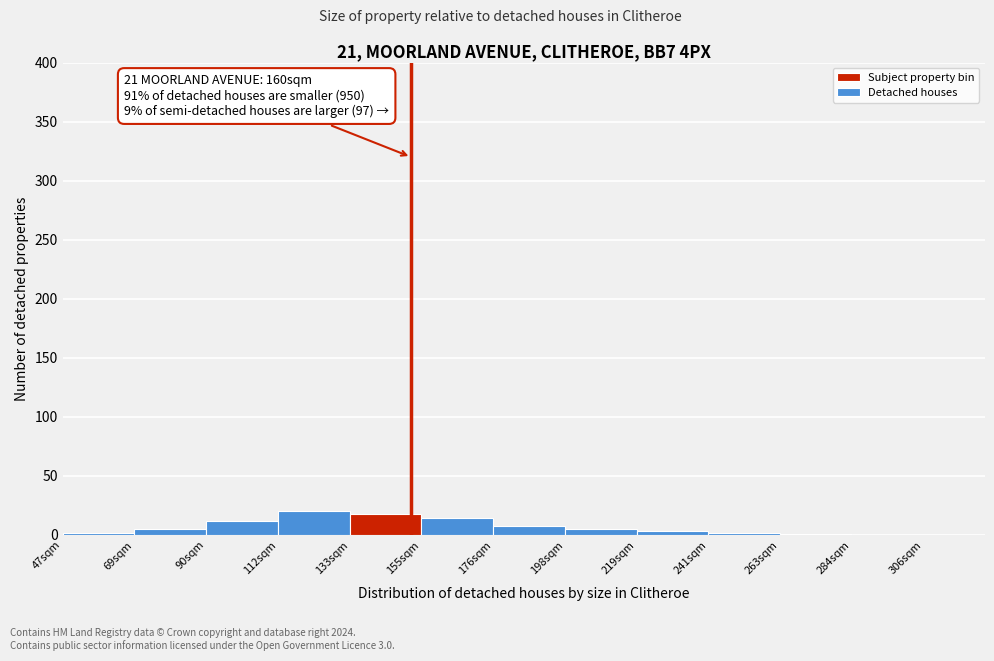

What is the greatest value displayed?

20